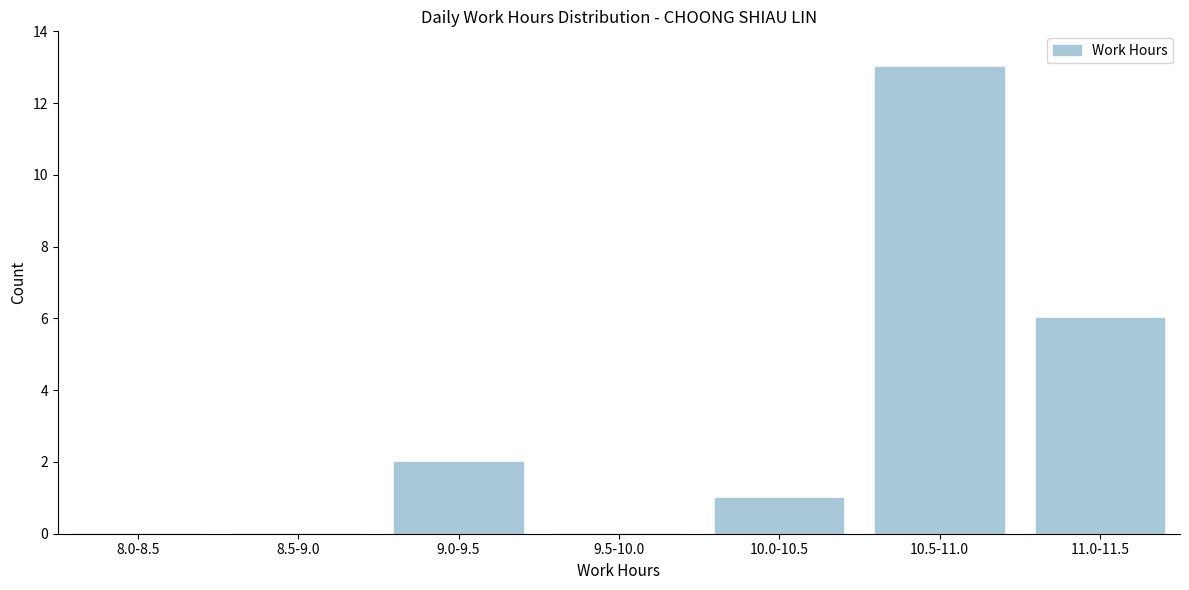

Reading right to left, extract all data points from this chart.

11.0-11.5=6	10.5-11.0=13	10.0-10.5=1	9.5-10.0=0	9.0-9.5=2	8.5-9.0=0	8.0-8.5=0